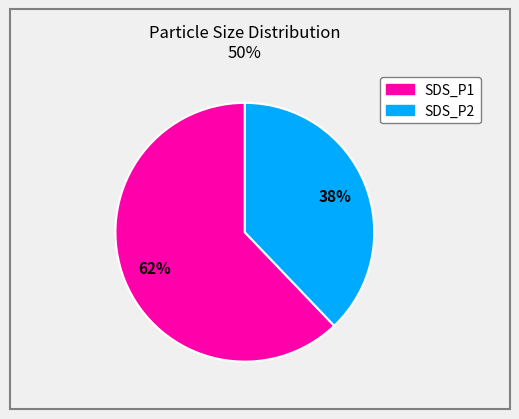

True or false: SDS_P2 accounts for 38% of the total.

True